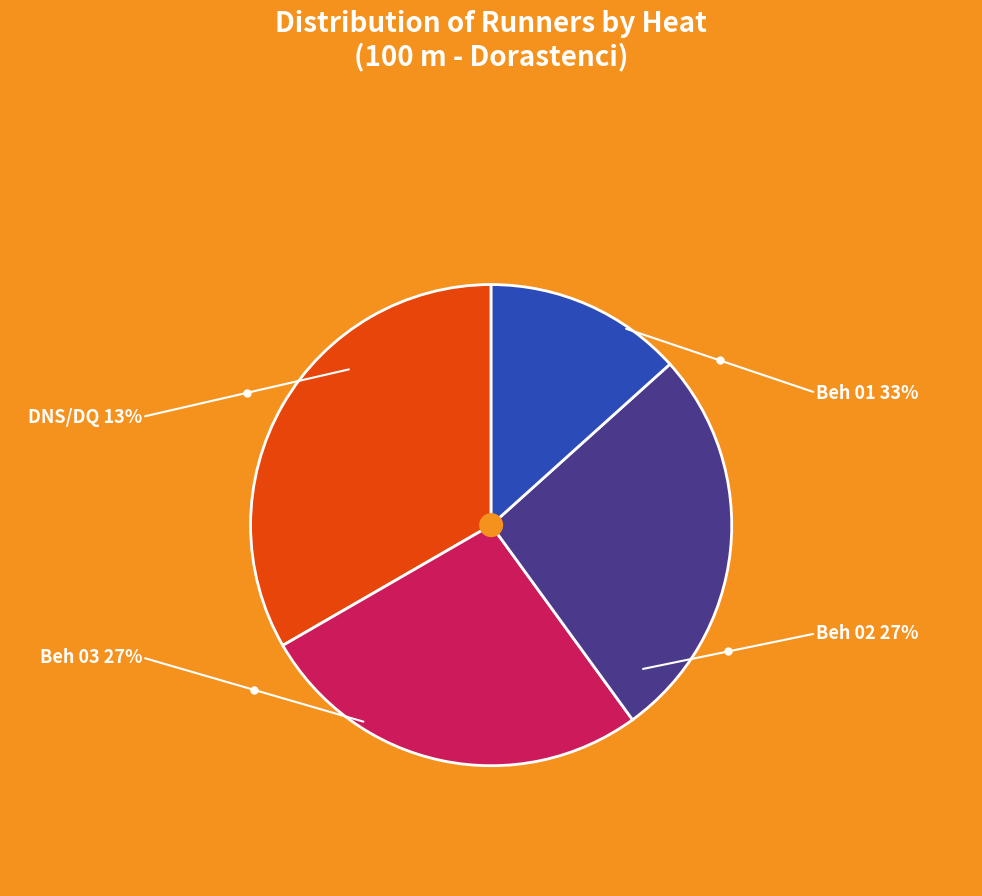

Count the number of slices in the pie.

4